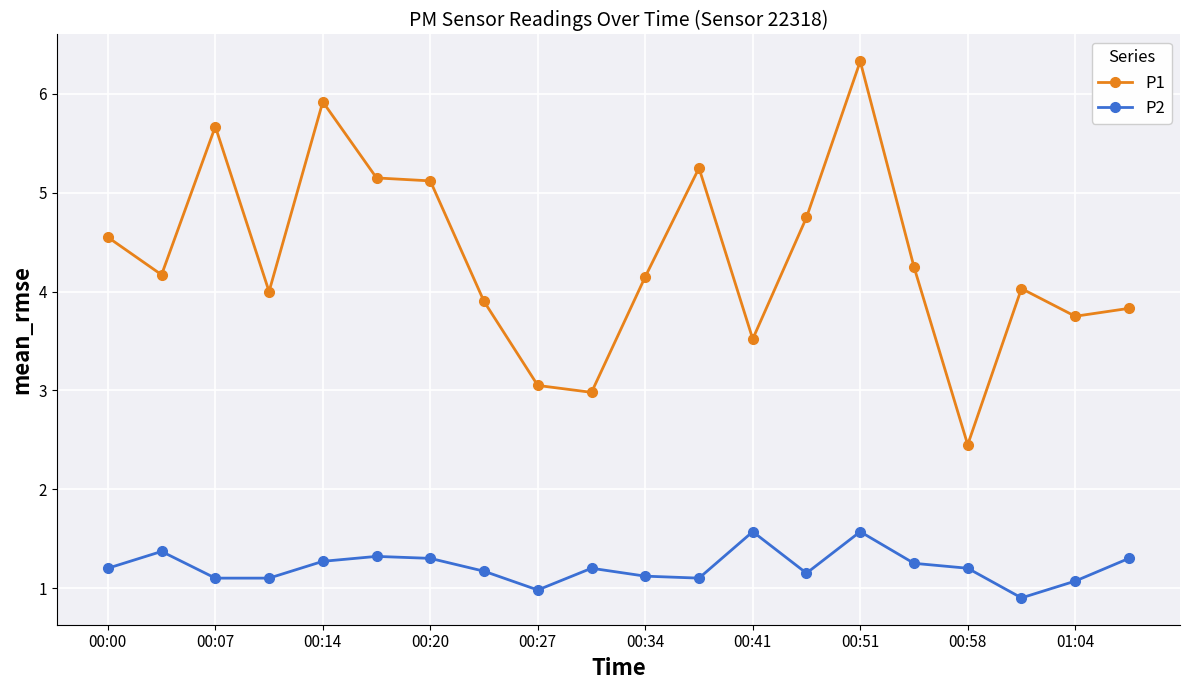

True or false: P2 and P1 intersect in this chart.

False